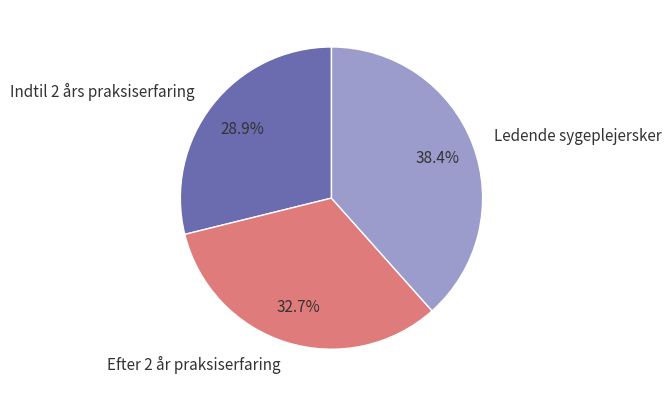

To the nearest percent, what portion does Ledende sygeplejersker represent?

38%